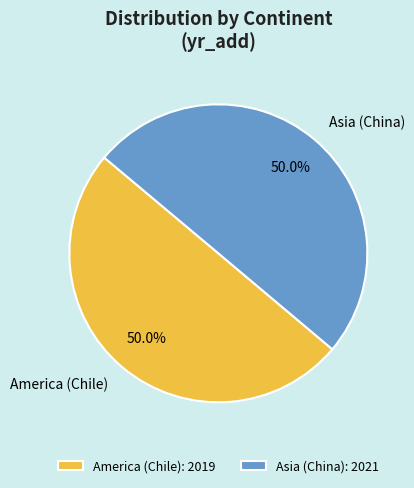

What portion of the pie excludes Asia (China)?

50.0%